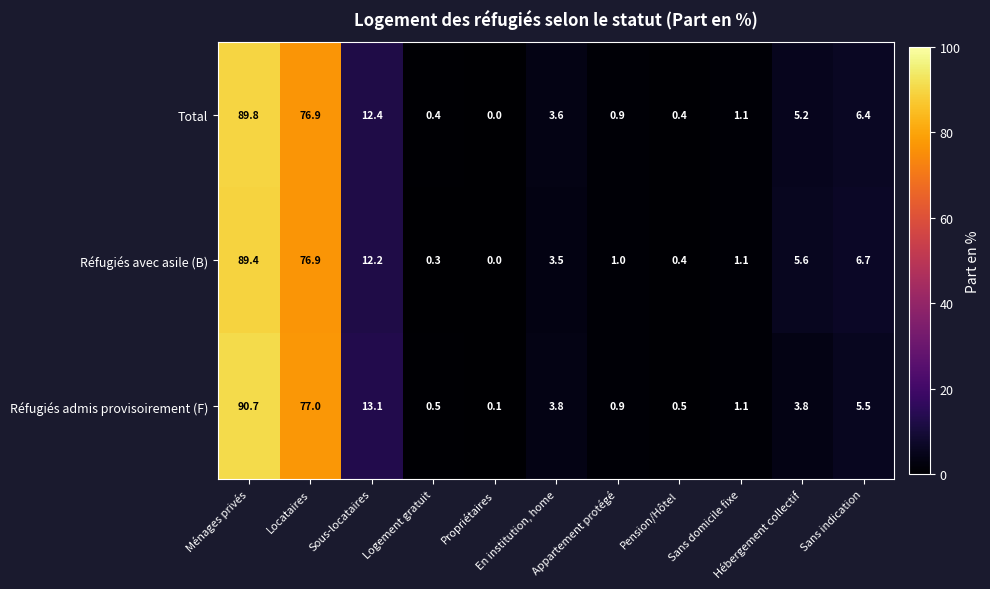

At how many categories does at least one series exceed 38?

2